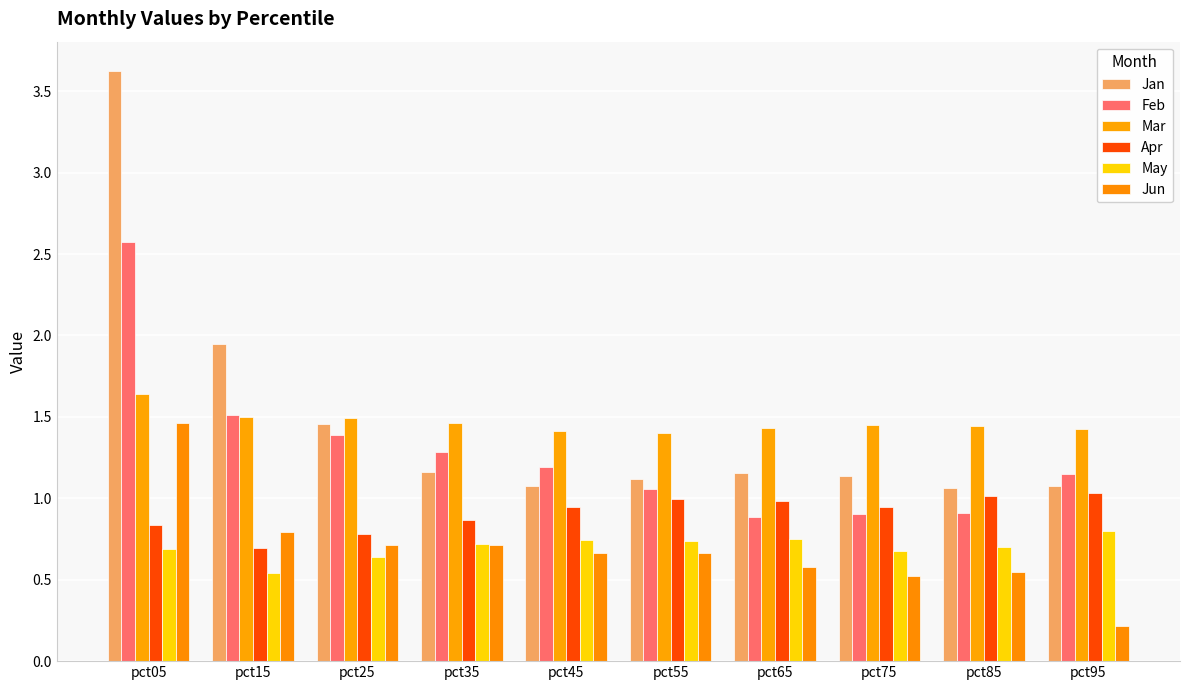

What is the maximum value shown in the chart?

3.6